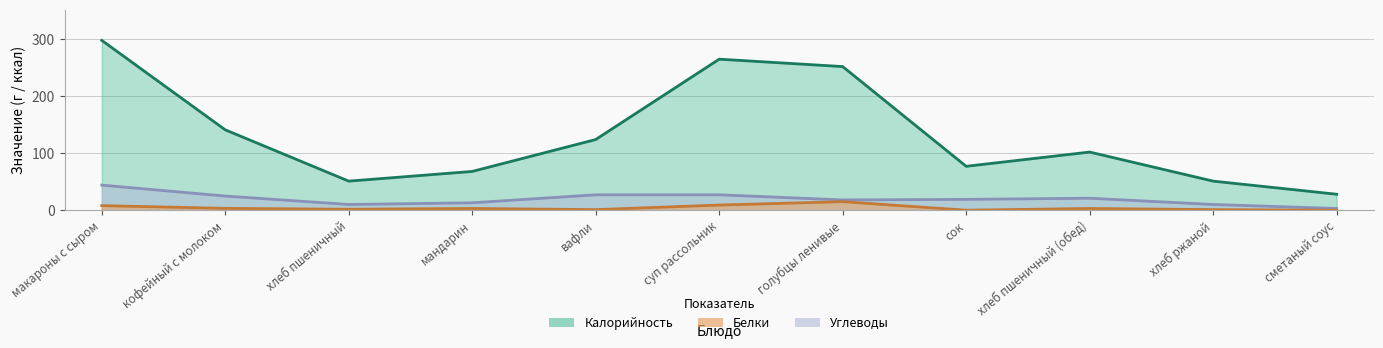

Where does the Калорийность series first go above 102?

макароны с сыром